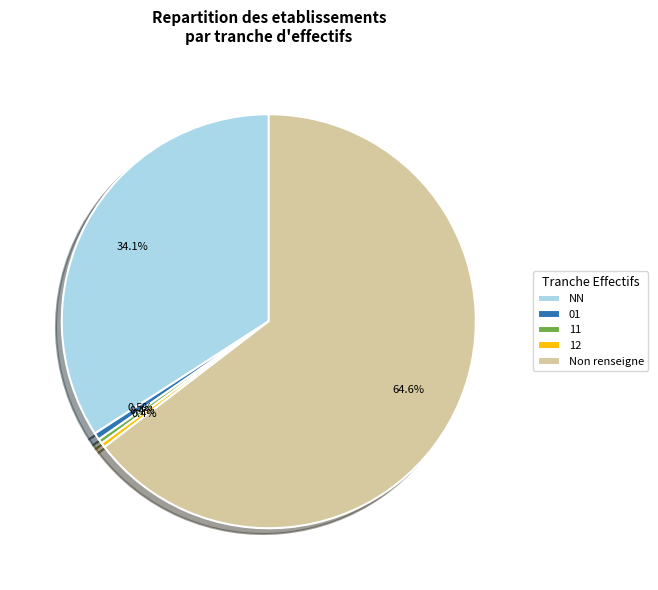

Is it true that NN is 42% of the pie?

False